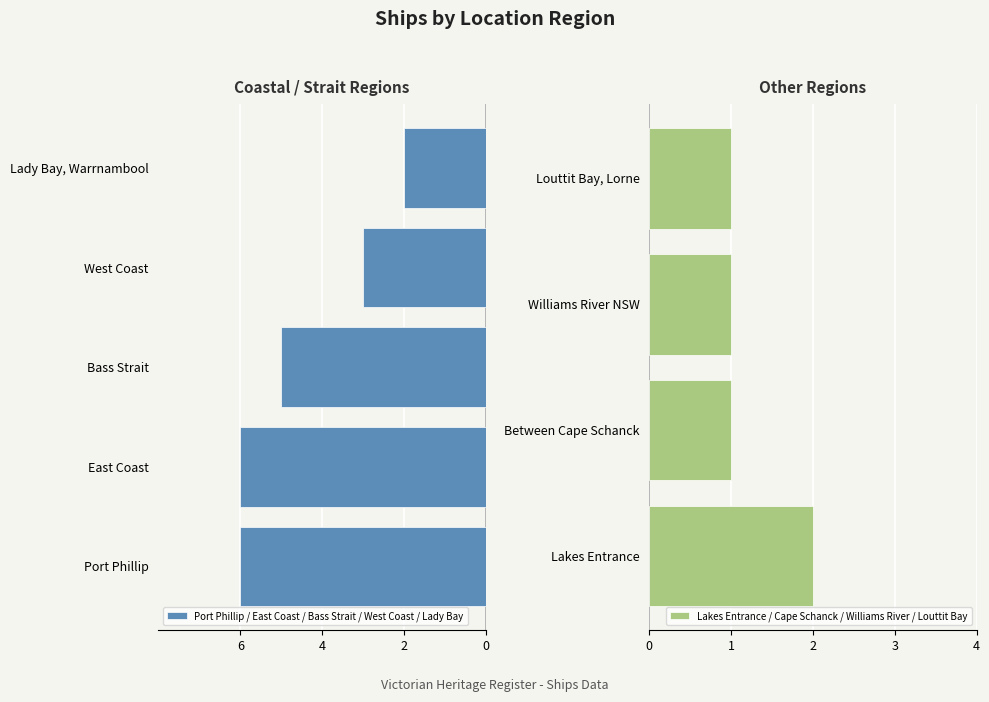

What is the value of the 3rd bar from the left?

5